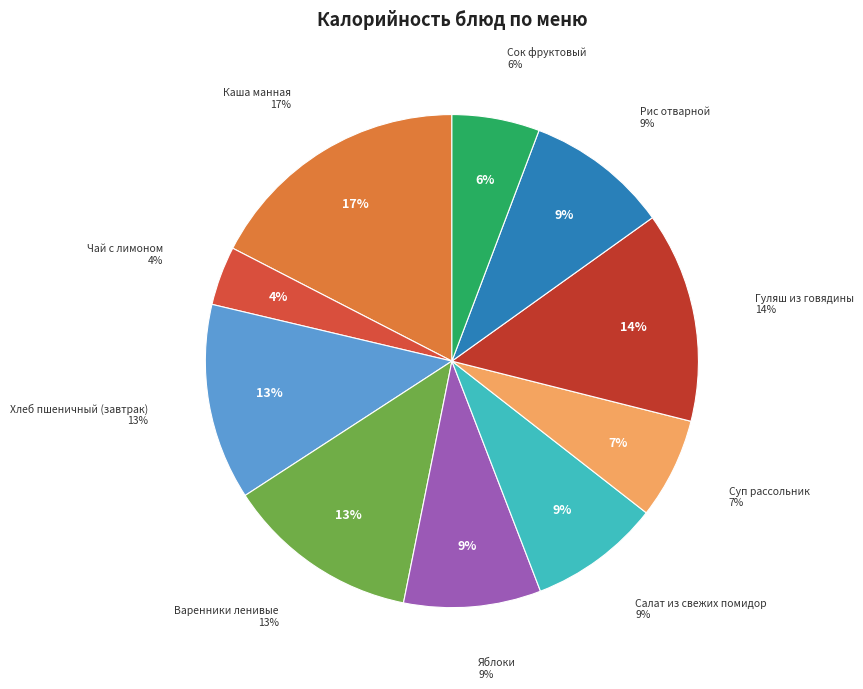

How many slices are in this pie chart?

10